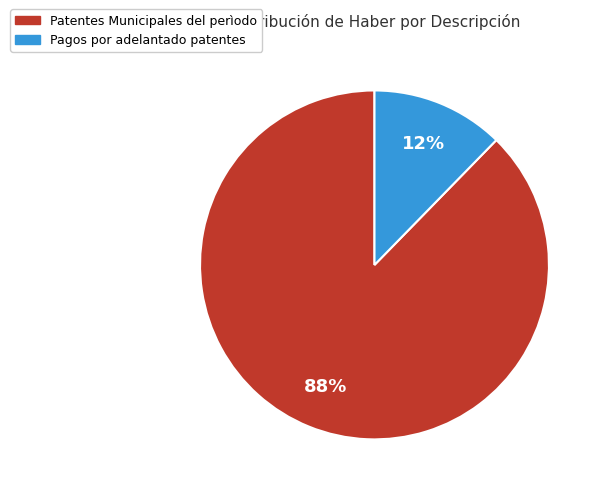

The Patentes Municipales del perìodo slice represents 88% of the pie. True or false?

True